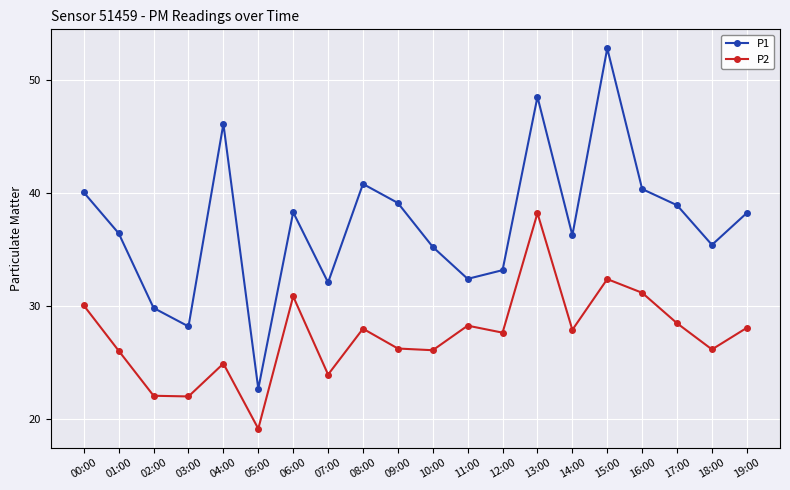

What is the label of the 13th point from the left?

12:00